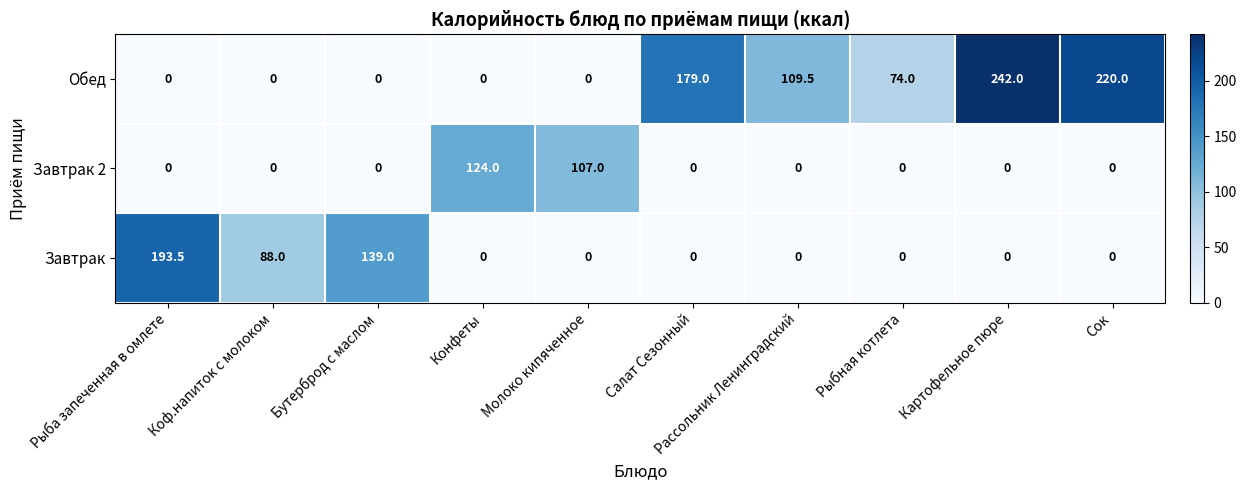

Which series has the largest total across all categories?

Обед